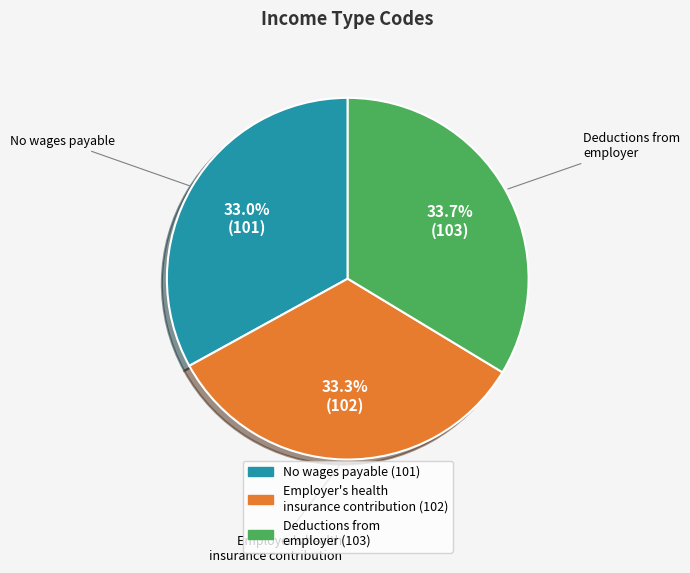

To the nearest percent, what portion does No wages payable represent?

33%